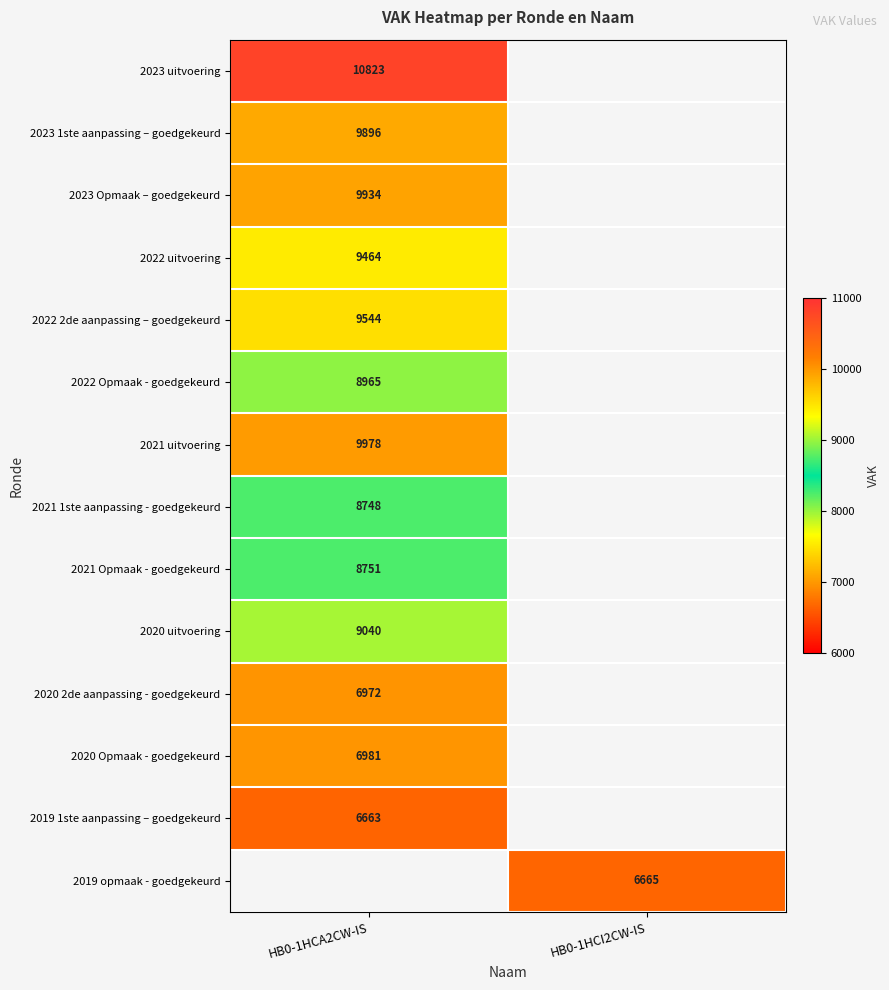

Is the value of 2022 Opmaak - goedgekeurd at HB0-1HCA2CW-IS greater than the value of 2023 Opmaak – goedgekeurd at HB0-1HCA2CW-IS?

No